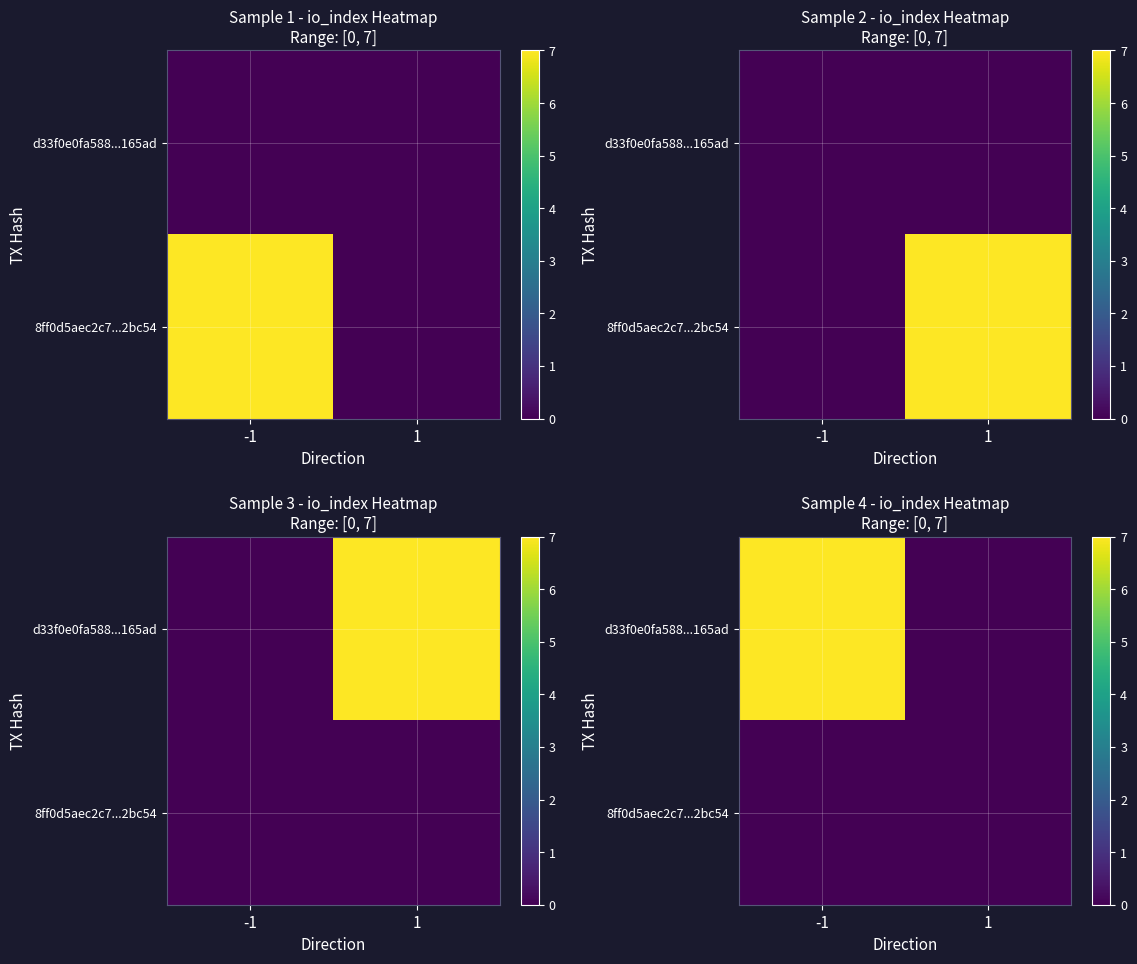

Count the d33f0e0fa588...165ad values in the range 0 to 7.

2